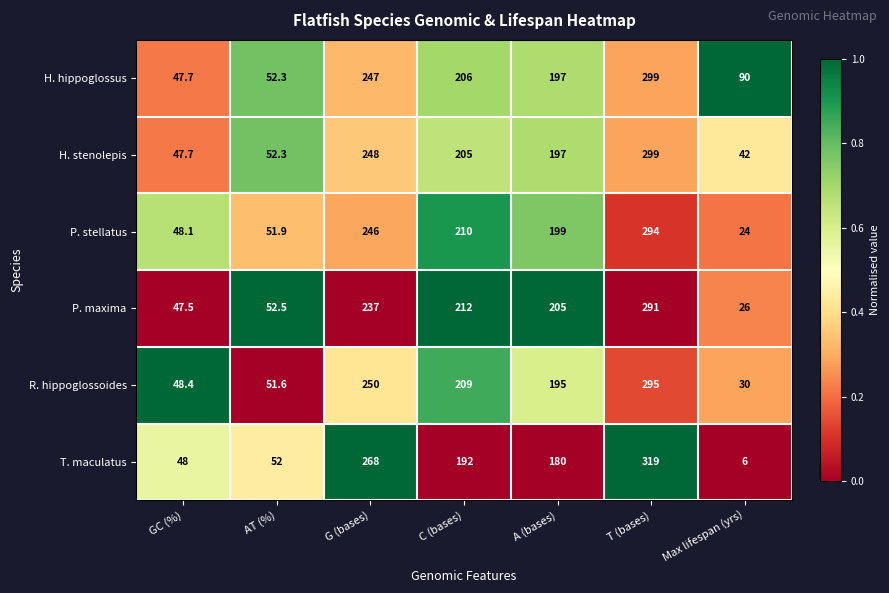

At which category does the chart reach its minimum across all series?

Max lifespan (yrs)